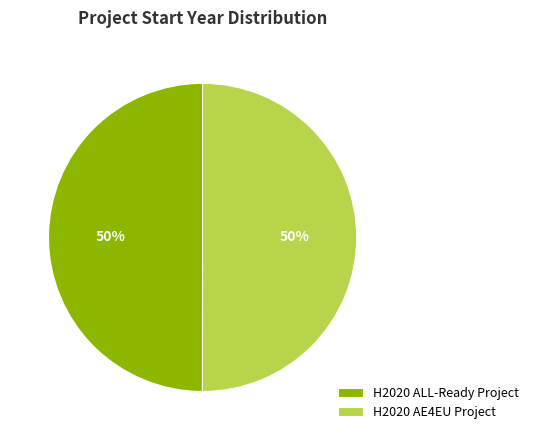

Approximately how many times larger is the value at H2020 ALL-Ready Project compared to H2020 AE4EU Project?

1.0